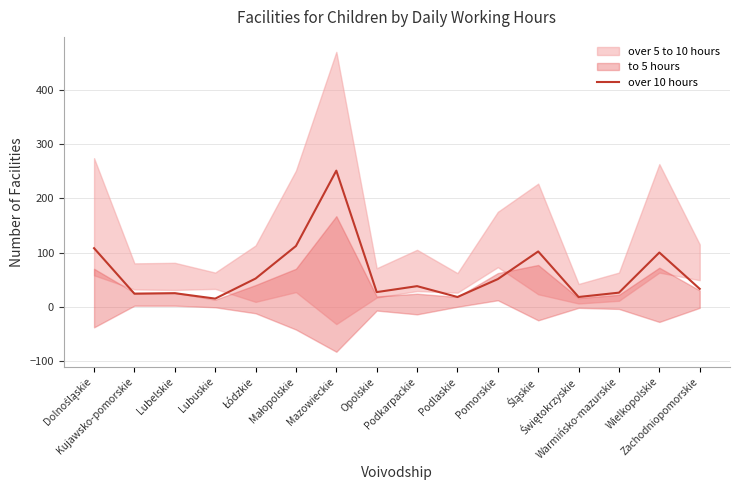

What is the label of the 4th point from the right?

Świętokrzyskie